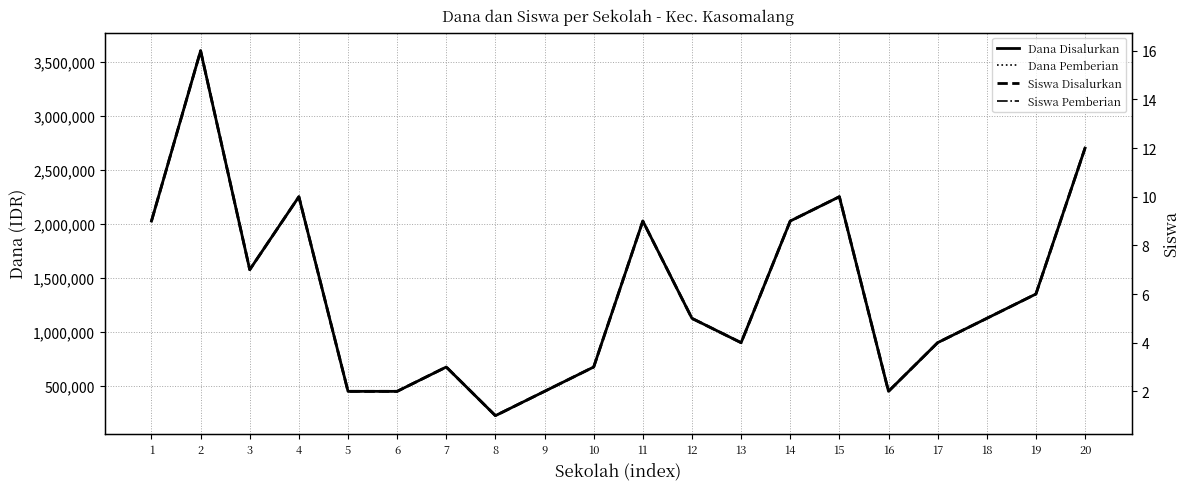

True or false: Siswa Pemberian and Siswa Disalurkan intersect in this chart.

False